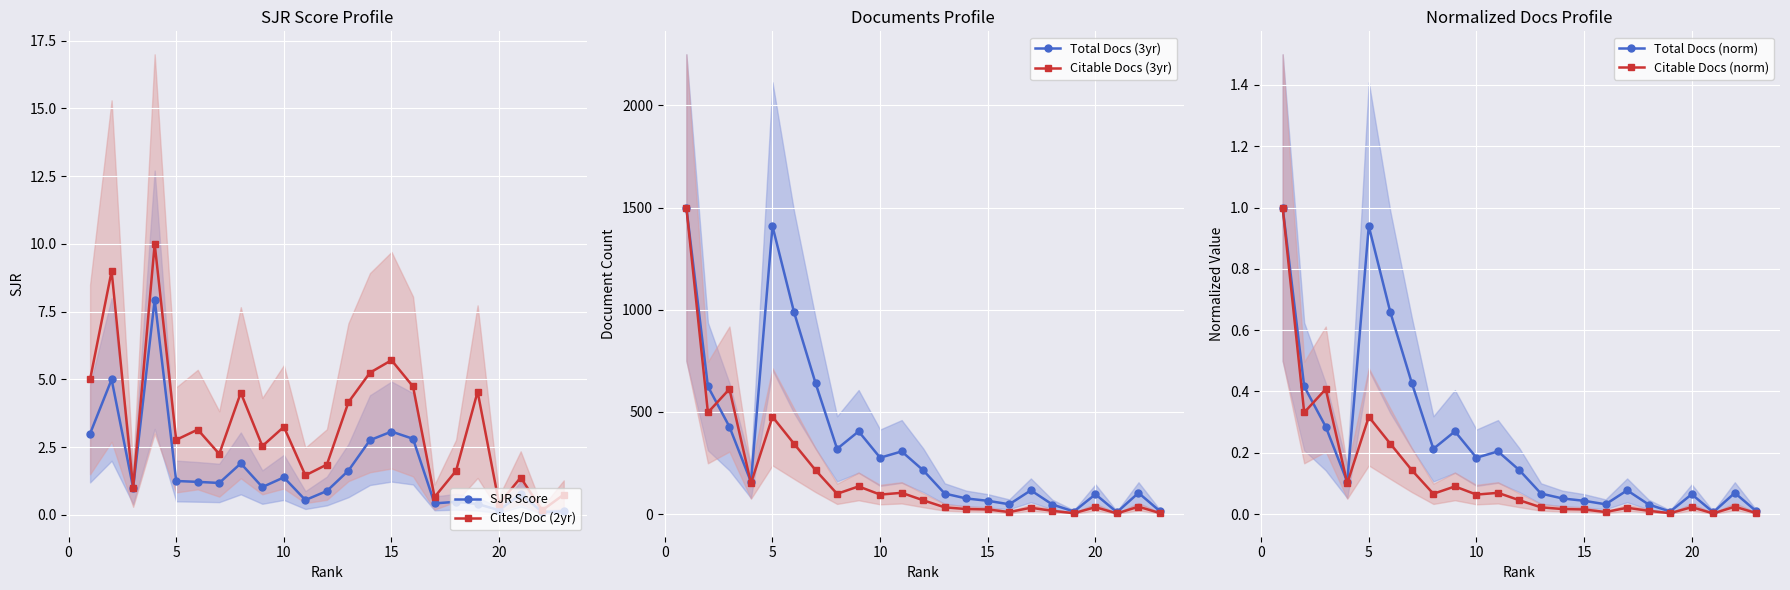

How many data points in Total Docs (3yr) are above 157?

12